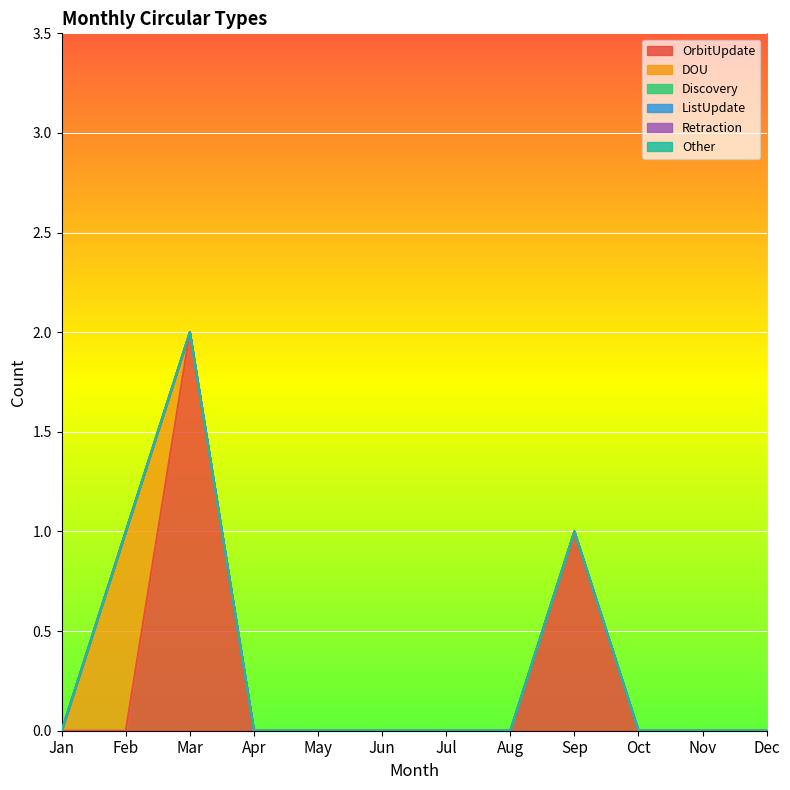

How many distinct data groups are displayed?

6